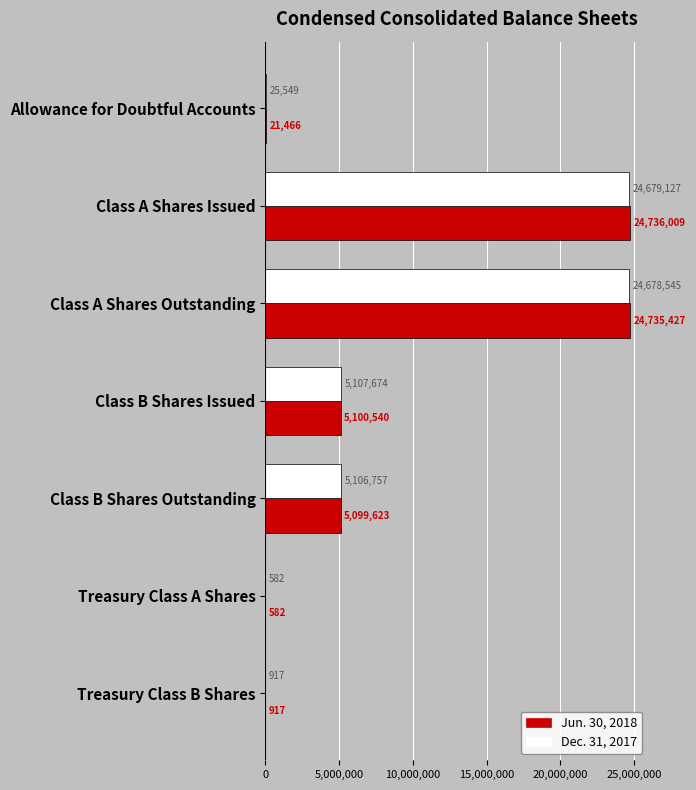

The Jun. 30, 2018 series shows 24735427 at Class A Shares Outstanding. True or false?

True